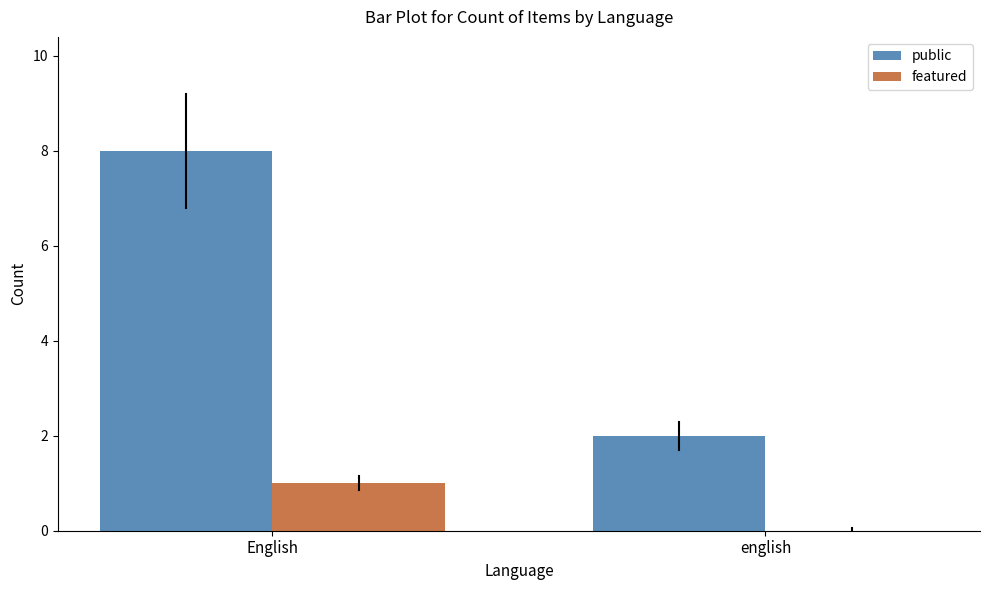

What is the difference between the public values at english and English?

6